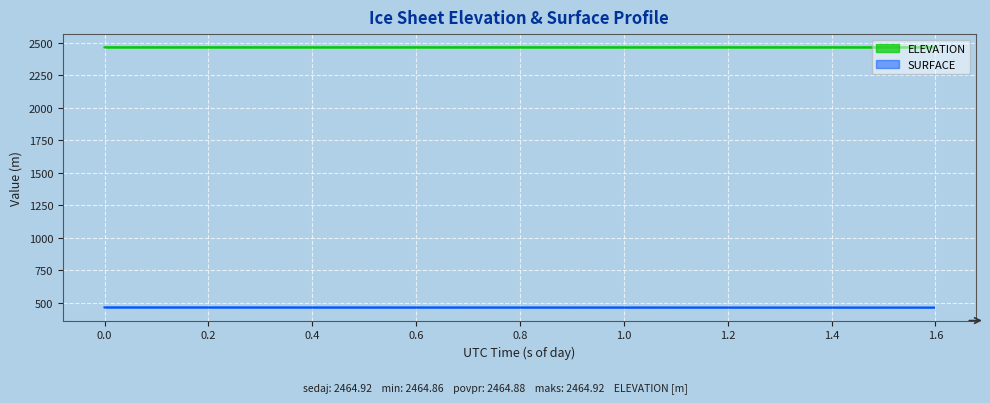

True or false: ELEVATION and SURFACE cross at least once.

False